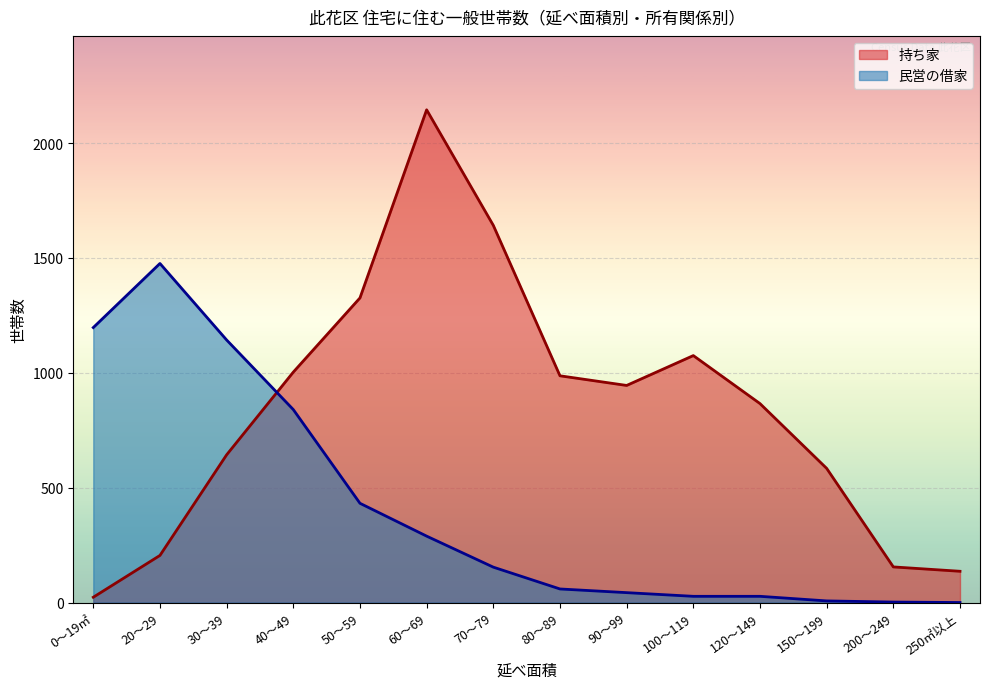

At which category is the sum across all series the highest?

60～69